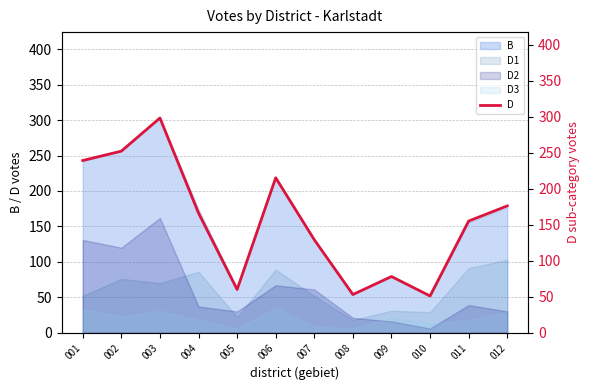

Rank the categories by value from highest to lowest.

003, 002, 001, 006, 012, 004, 011, 007, 009, 005, 008, 010